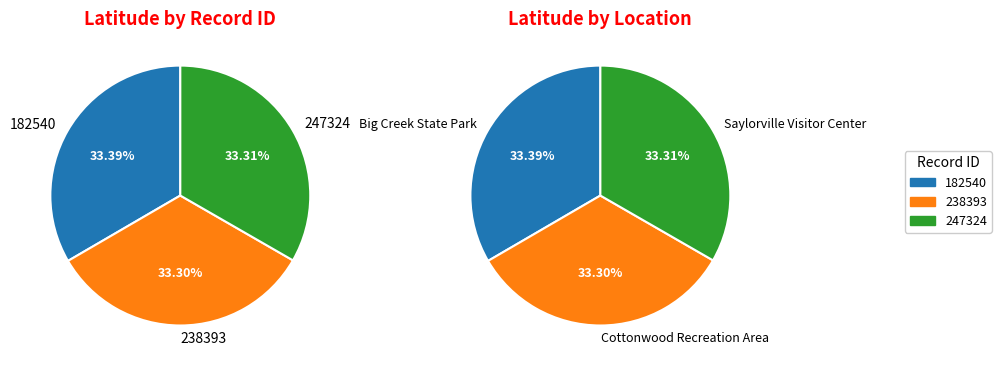

What percentage is the 247324 slice, to the nearest percent?

33%